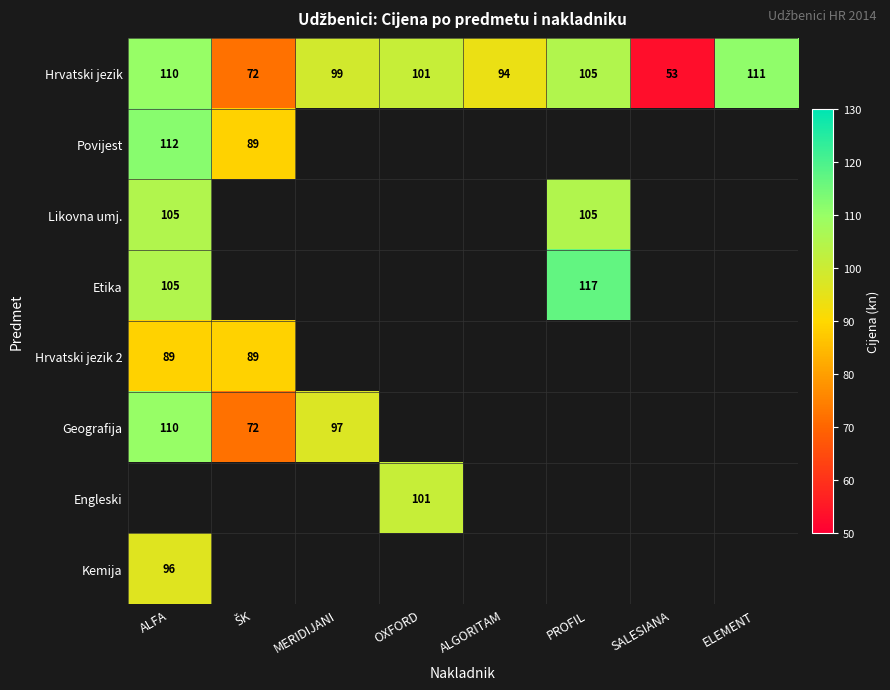

Where does the Hrvatski jezik series first go above 101?

ALFA